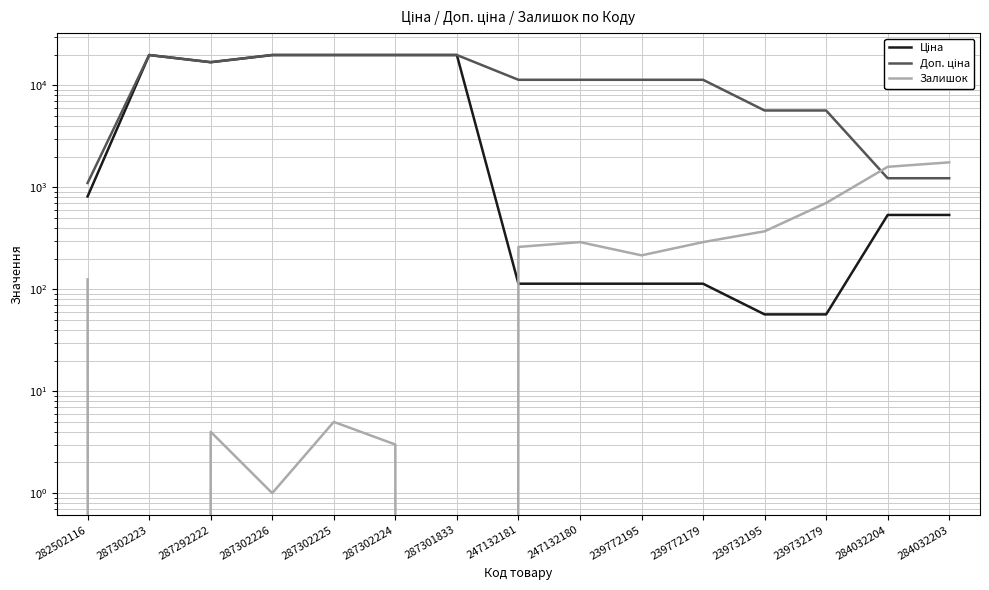

What is the label of the 11th point from the right?

287302225